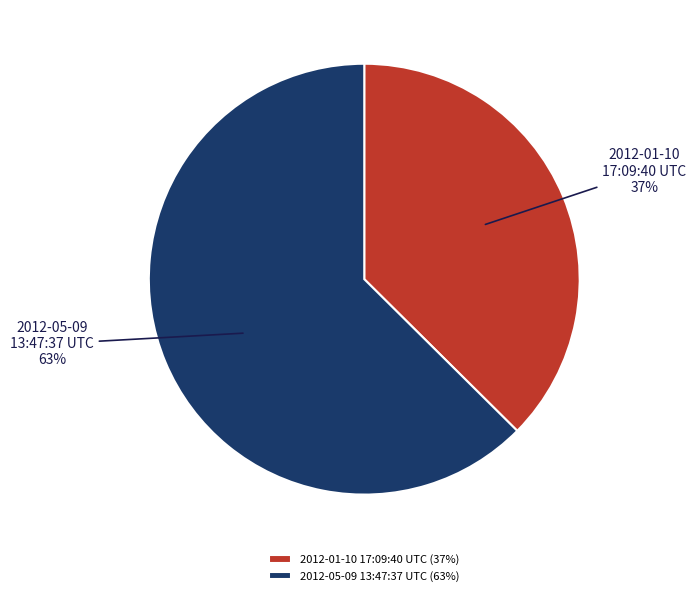

Combined, do 2012-01-10 17:09:40 UTC (37%) and 2012-05-09 13:47:37 UTC (63%) account for over 50%?

Yes